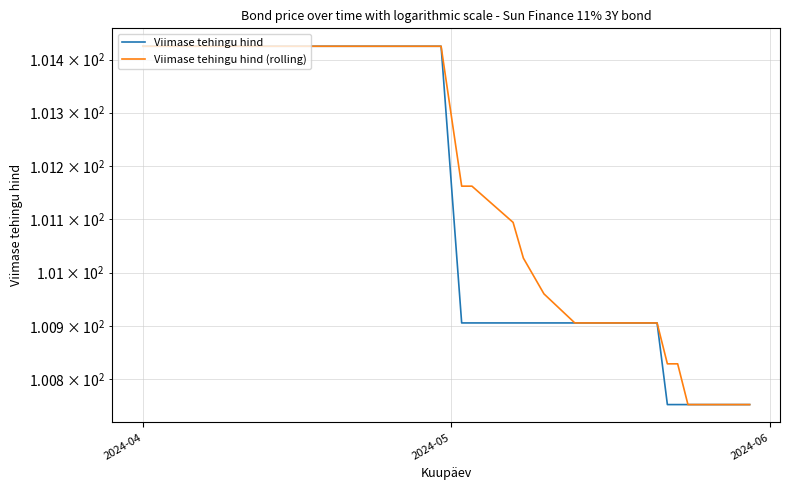

What is the difference between the second highest and minimum values in the Viimase tehingu hind (rolling) series?

0.7